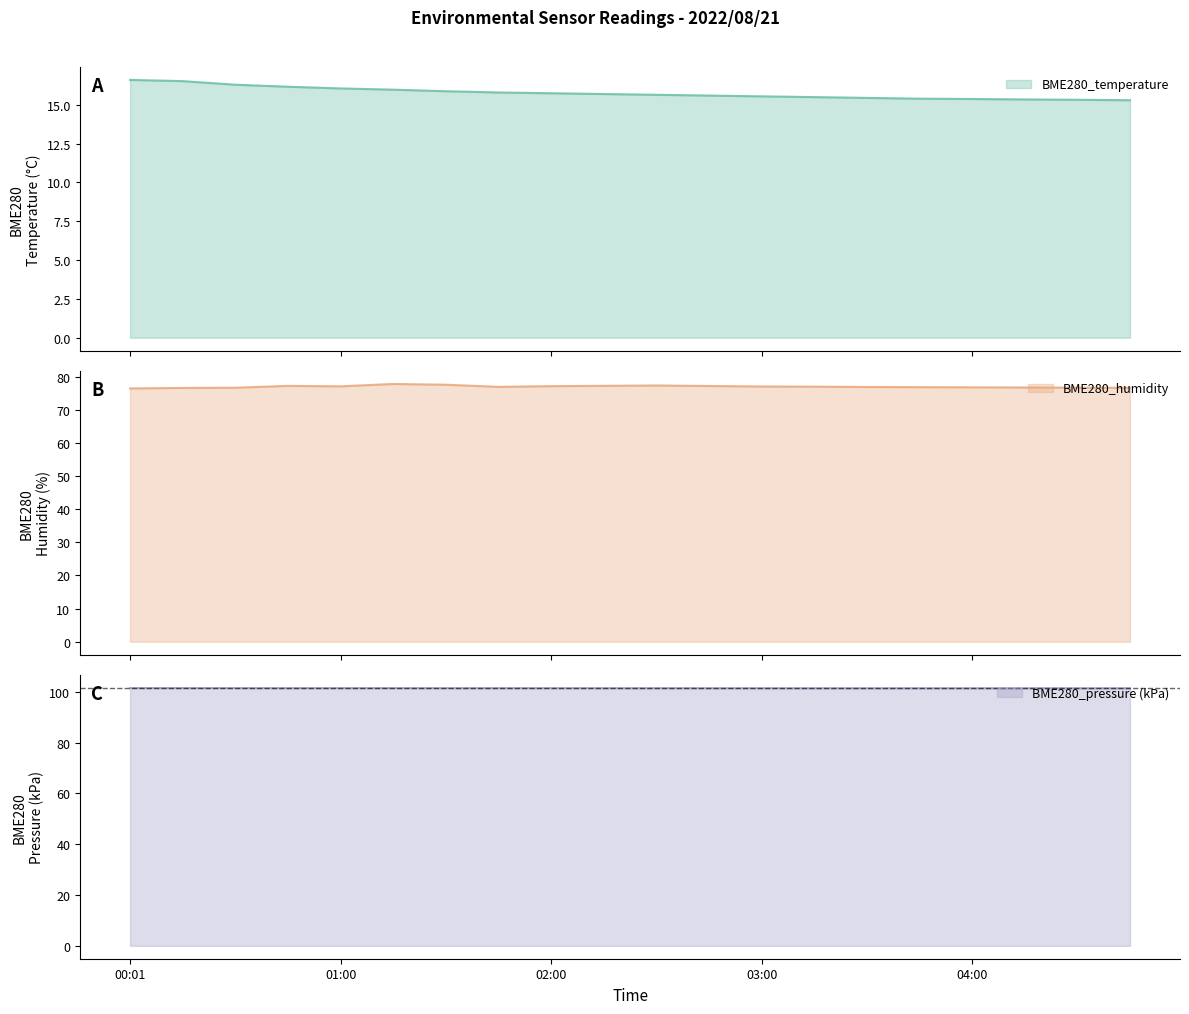

What is the spread (max minus min) of values at 03:15?

85.9